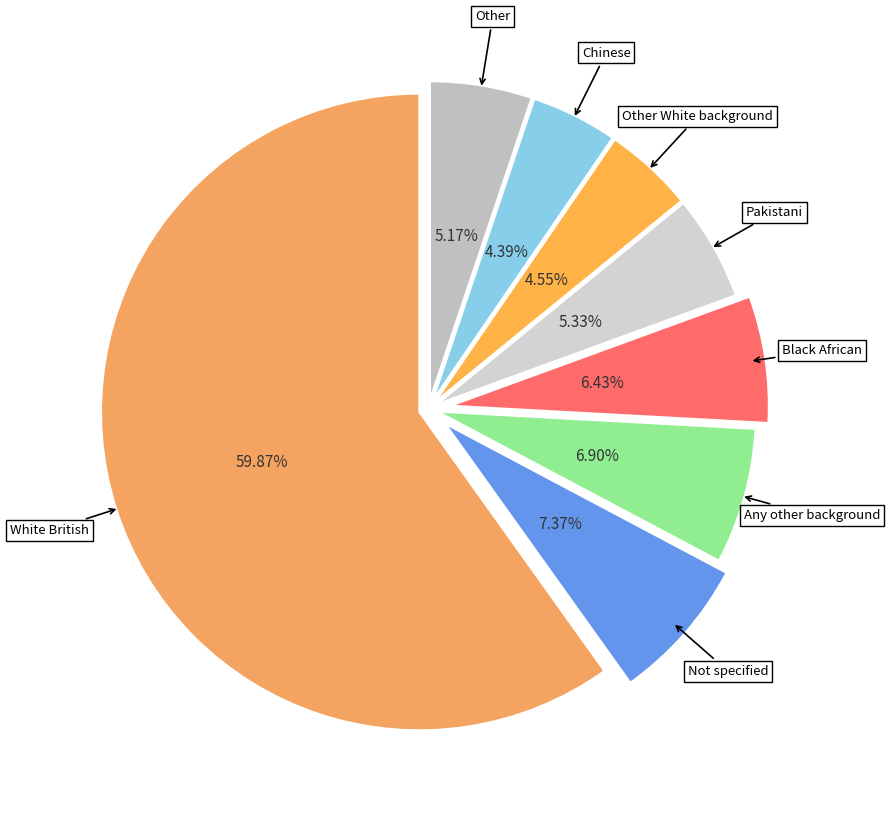

Which slice is the largest?

White British